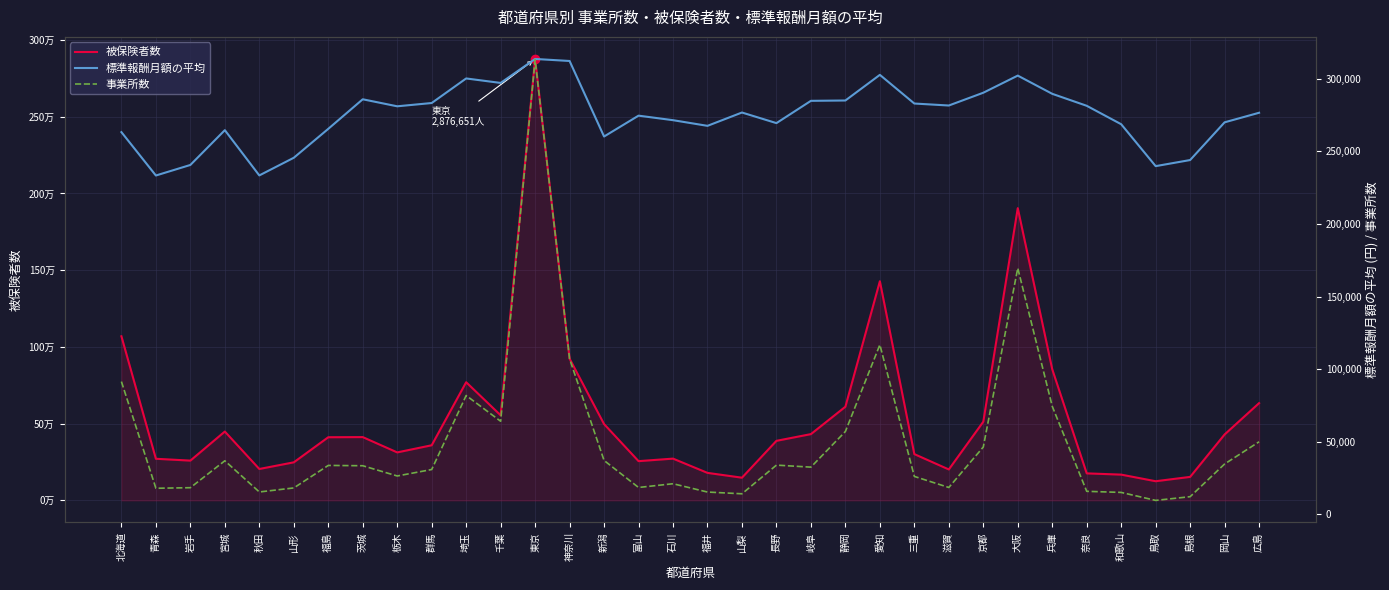

Which label corresponds to the smallest value in the chart?

鳥取